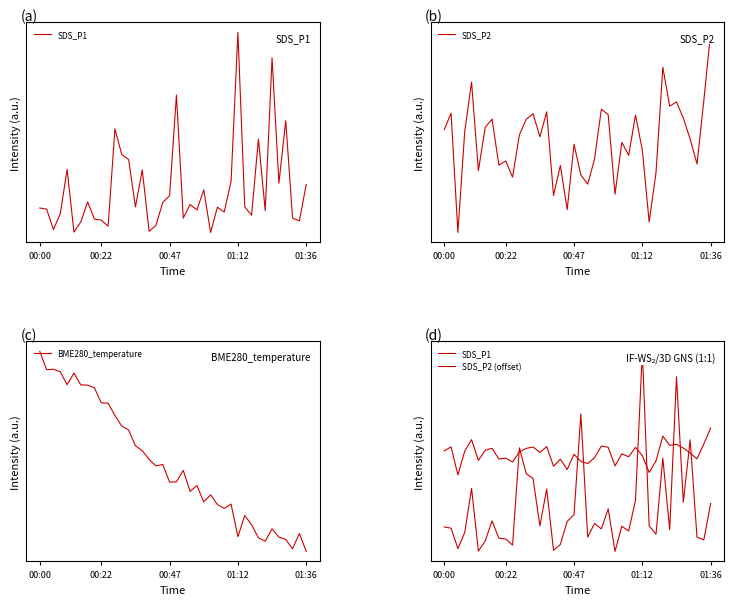

Reading right to left, extract all data points from this chart.

SDS_P1: 2.6	1.6	1.6	4.3	2.6	6.0	1.9	3.8	1.7	2.0	6.7	2.7	1.8	1.9	1.3	2.4	1.9	2.0	1.6	5.0	2.3	2.1	1.4	1.3	3.0	2.0	3.3	3.4	4.1	1.4	1.6	1.6	2.1	1.5	1.3	3.0	1.8	1.3	1.9	1.9
SDS_P2: 2.1	1.7	1.3	1.4	1.6	1.7	1.7	1.9	1.2	0.9	1.4	1.6	1.3	1.4	1.1	1.6	1.6	1.3	1.2	1.2	1.4	1.0	1.3	1.1	1.6	1.5	1.6	1.6	1.5	1.2	1.3	1.3	1.6	1.5	1.2	1.8	1.5	0.9	1.6	1.5
BME280_temperature: 17.7	17.7	17.7	17.7	17.7	17.7	17.7	17.7	17.8	17.8	17.7	17.8	17.8	17.8	17.9	17.9	17.9	17.9	18.0	17.9	17.9	18.0	18.0	18.0	18.1	18.1	18.1	18.2	18.2	18.3	18.3	18.3	18.3	18.3	18.4	18.3	18.4	18.4	18.4	18.5
SDS_P2 (offset): 4.6	4.2	3.8	3.9	4.1	4.2	4.2	4.4	3.7	3.4	3.9	4.1	3.8	3.9	3.6	4.1	4.1	3.8	3.7	3.7	3.9	3.5	3.8	3.6	4.1	4.0	4.1	4.1	4.0	3.7	3.8	3.8	4.1	4.0	3.7	4.3	4.0	3.4	4.1	4.0